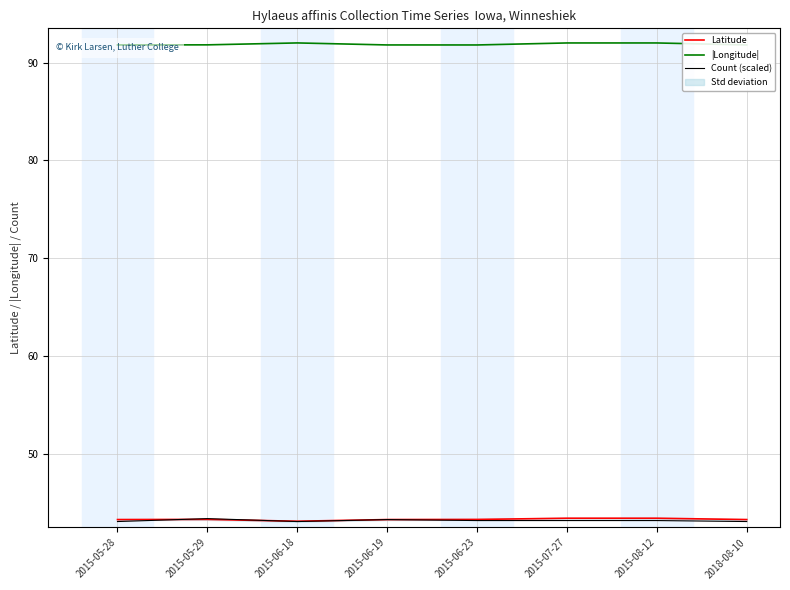

Between 2015-06-18 and 2015-06-19, which series saw the biggest shift?

|Longitude|